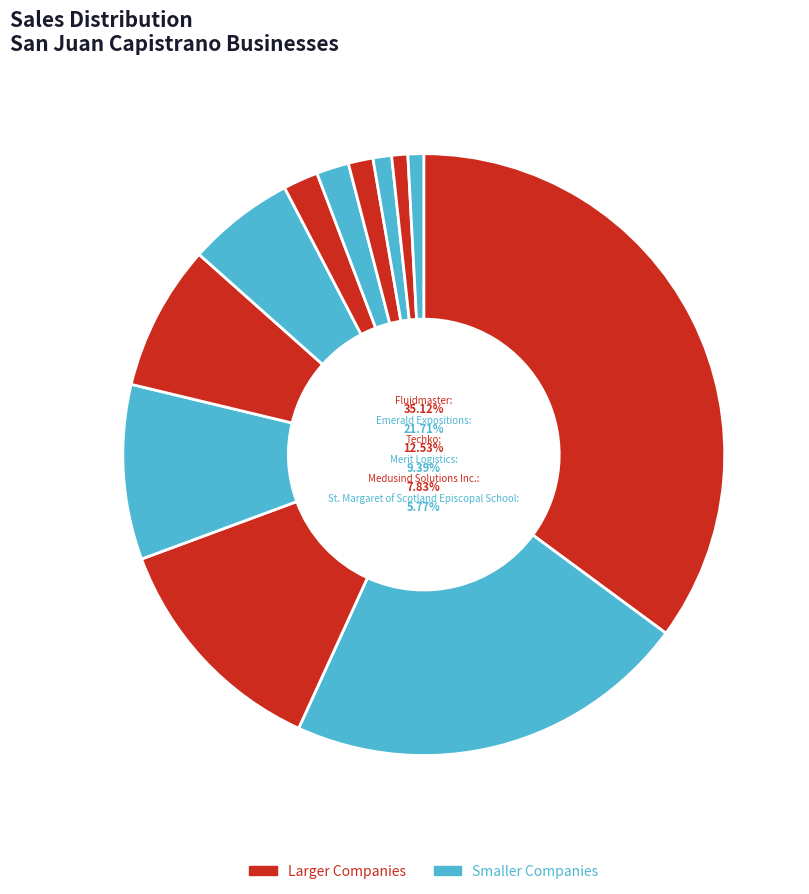

Which category has the smallest portion of the pie?

Cl-One Corporation